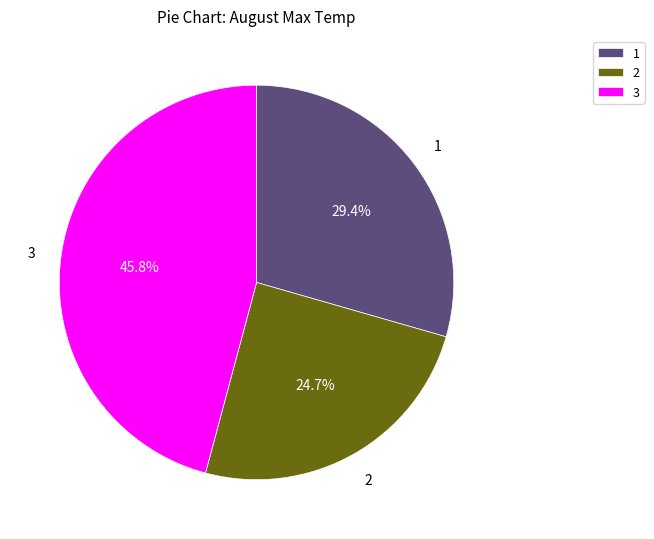

Which slice is the largest?

3